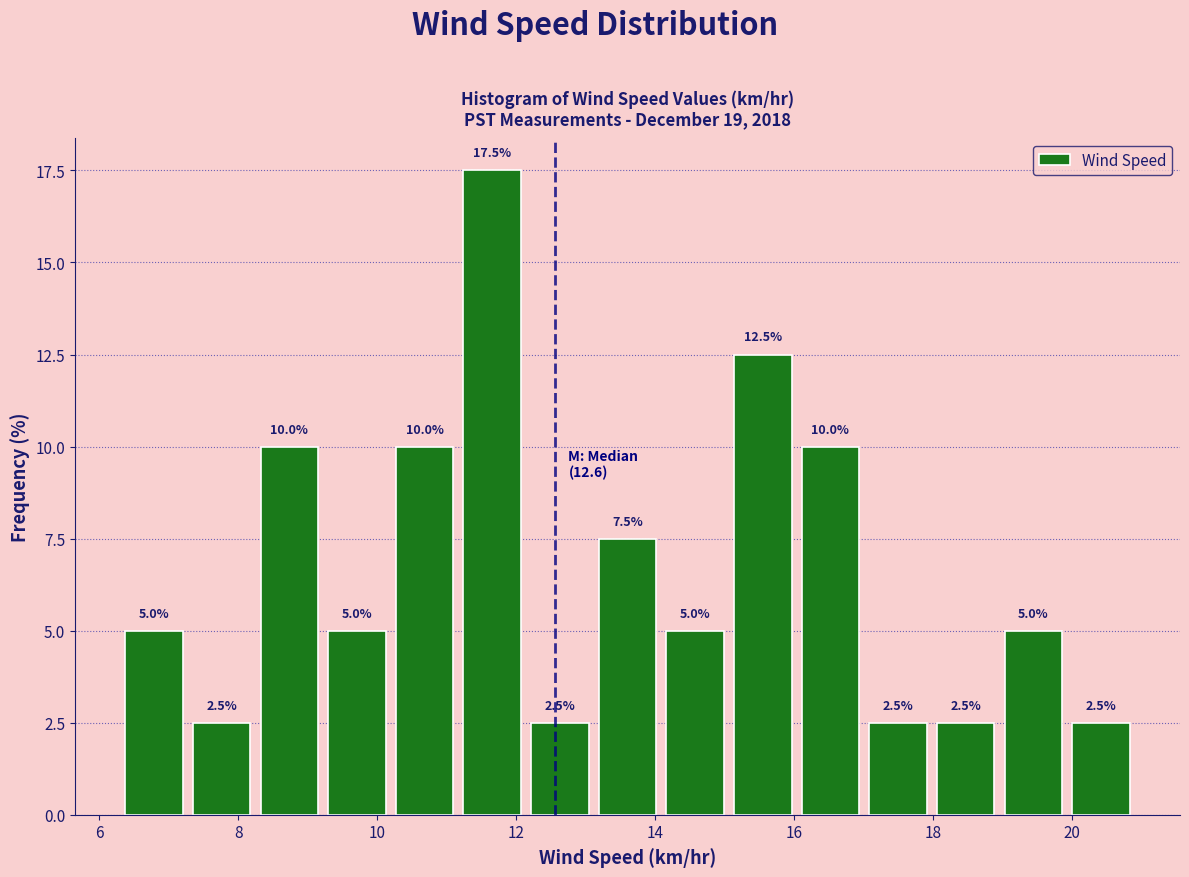

How tall is the bar that spans 20.0 to 21.0 on the x-axis? The bar edges are not printed on the chart, so give them approximately, as read against the axis.

2.5